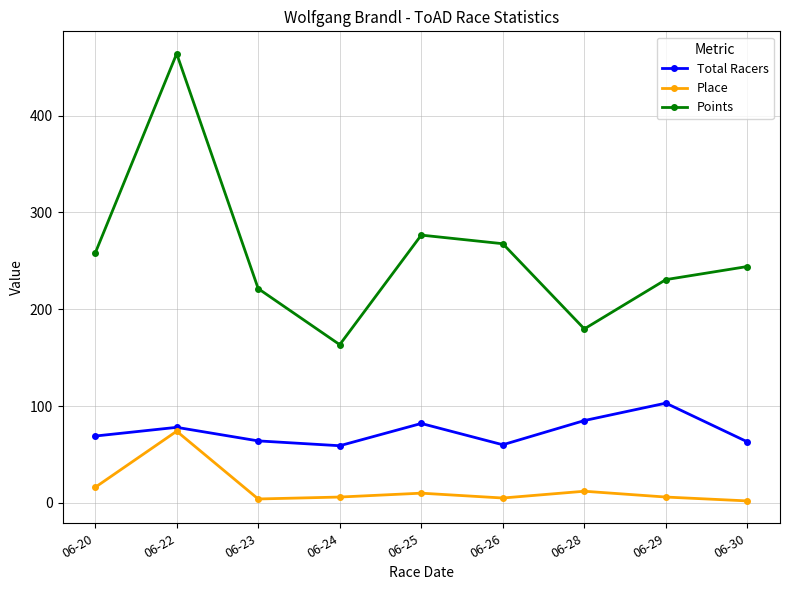

Does the chart have visible grid lines?

Yes